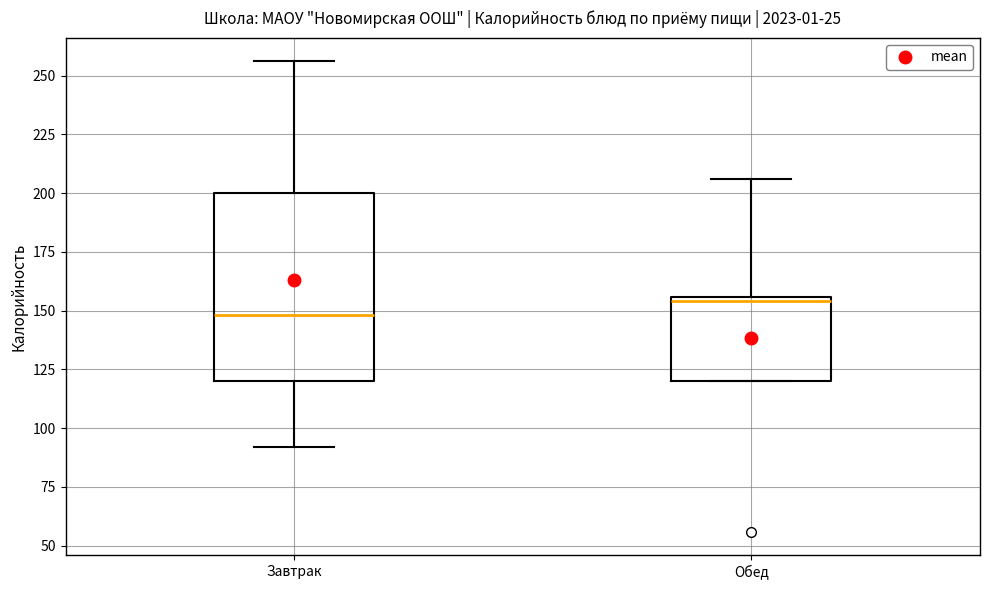

Which box's median line is the highest?

Обед